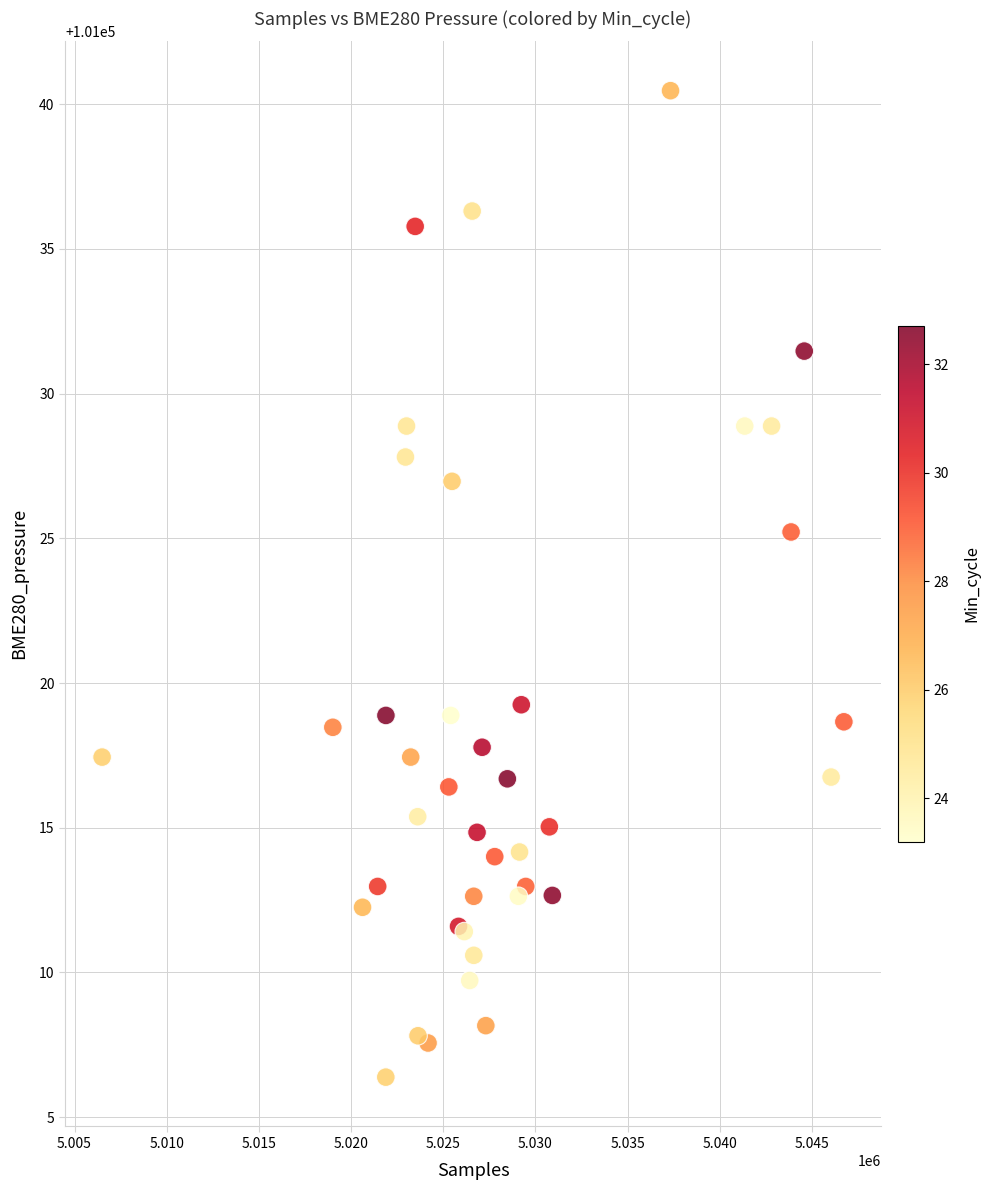

What Y value in the scatter plot is closest to 101023?

101025.2